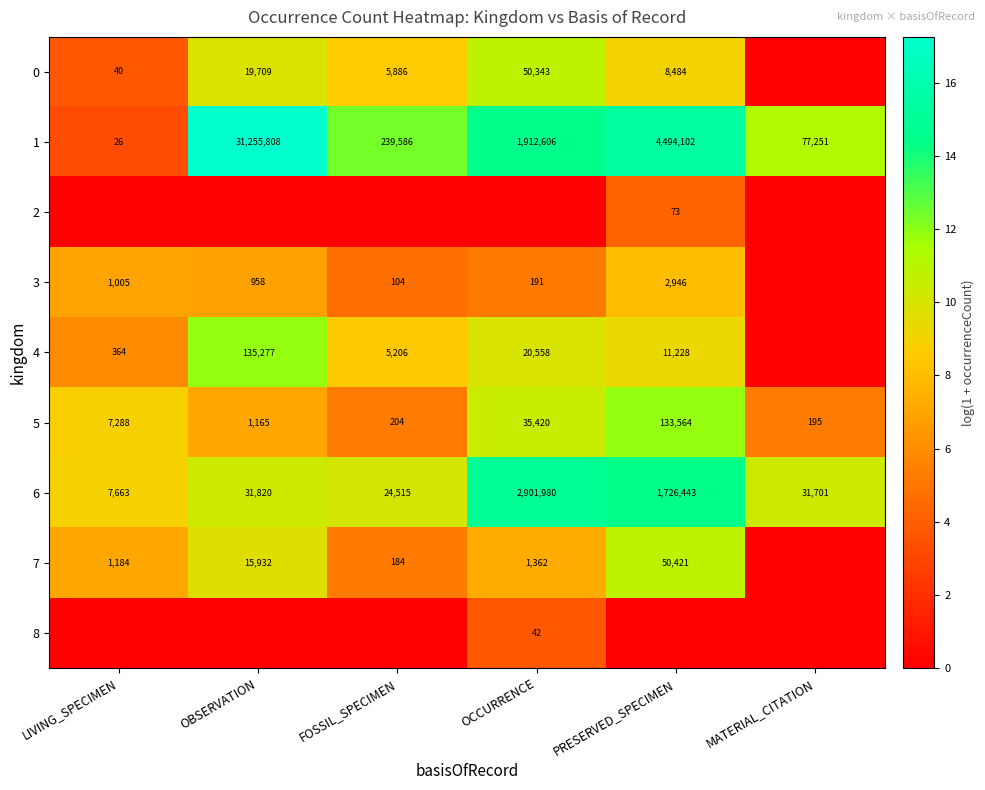

At how many categories does at least one series exceed 5?

6